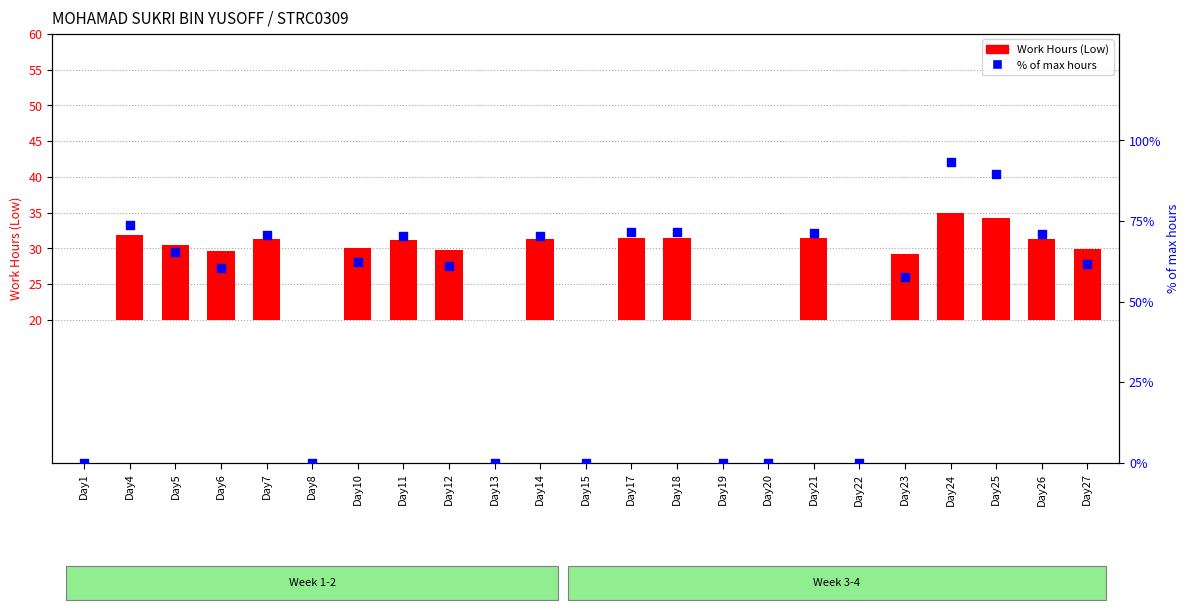

Which series contains the lowest Y value?

Work Hours (Low)